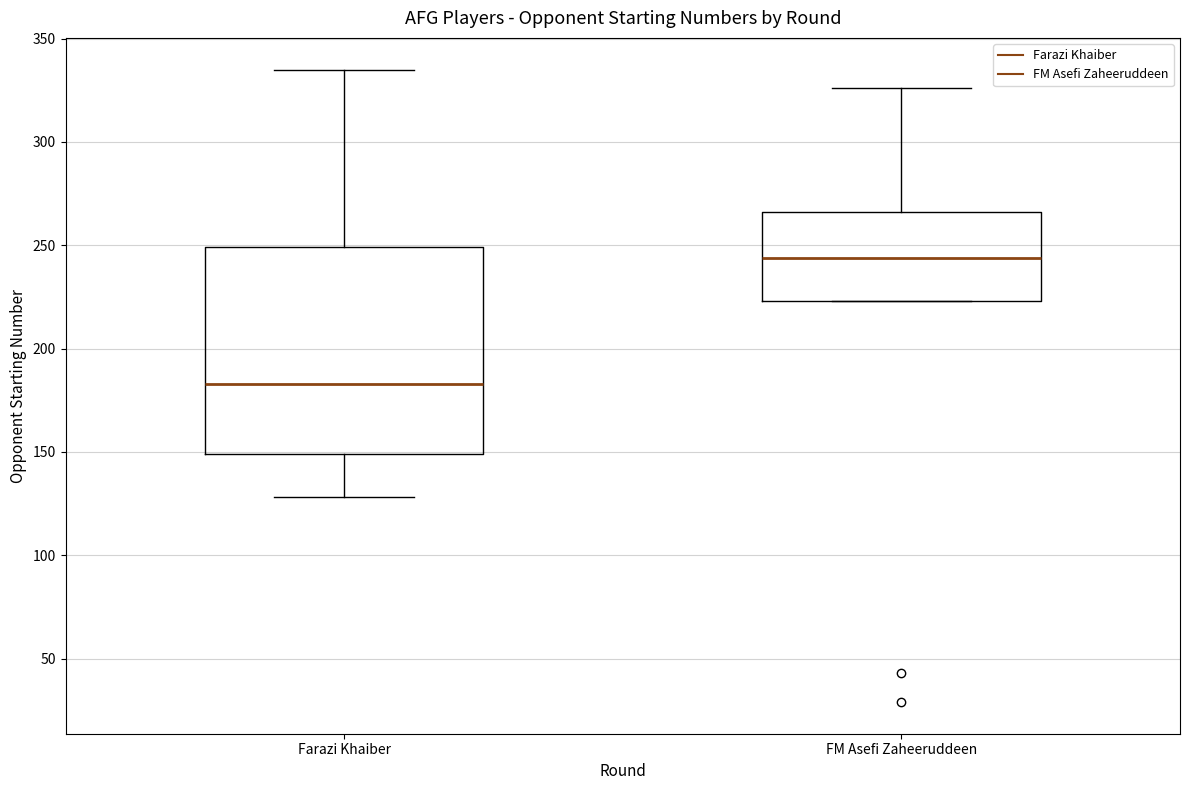

Which box has the highest median line?

FM Asefi Zaheeruddeen